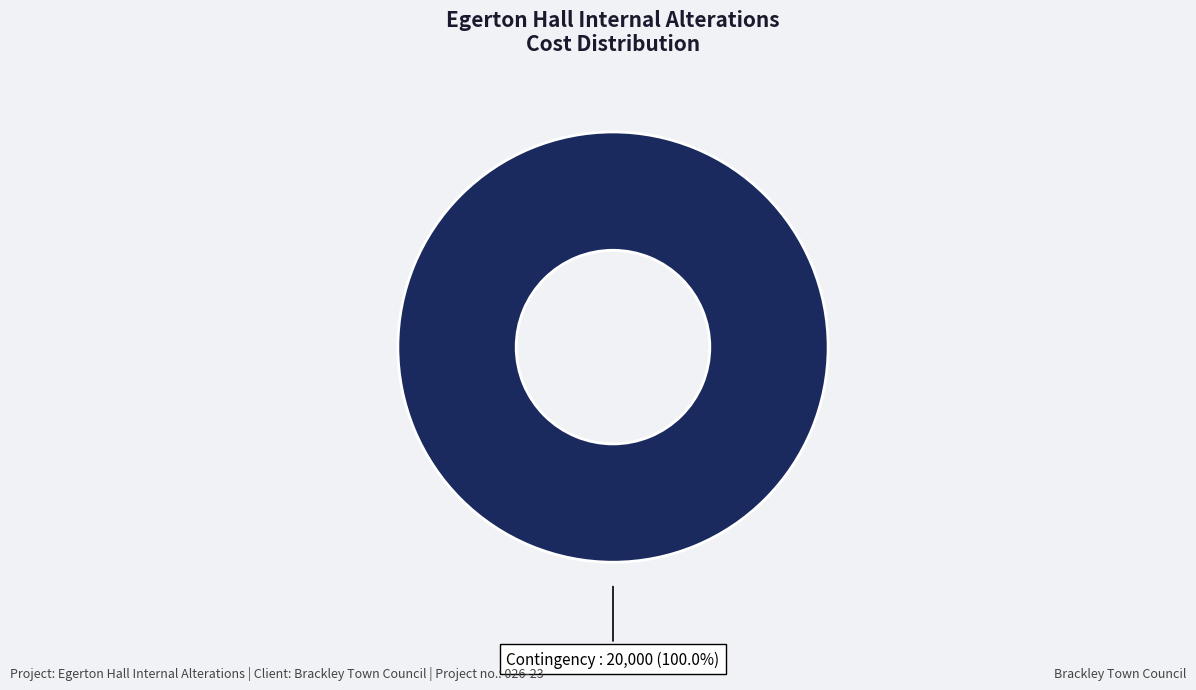

How many segments does this pie chart have?

1